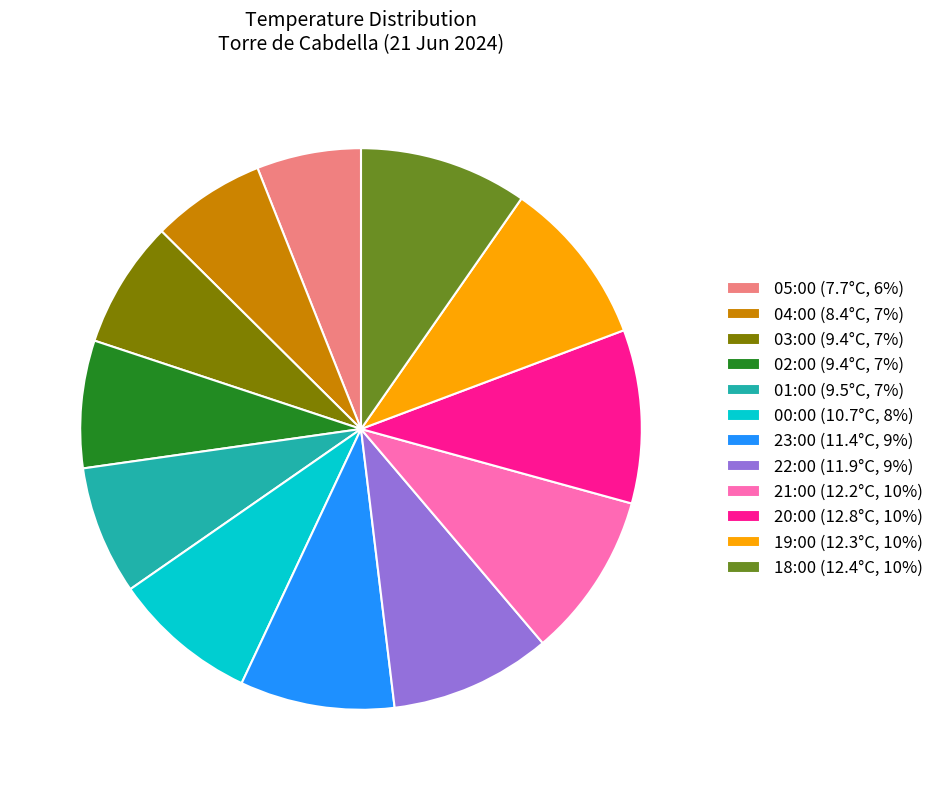

Does any single category account for the majority?

No